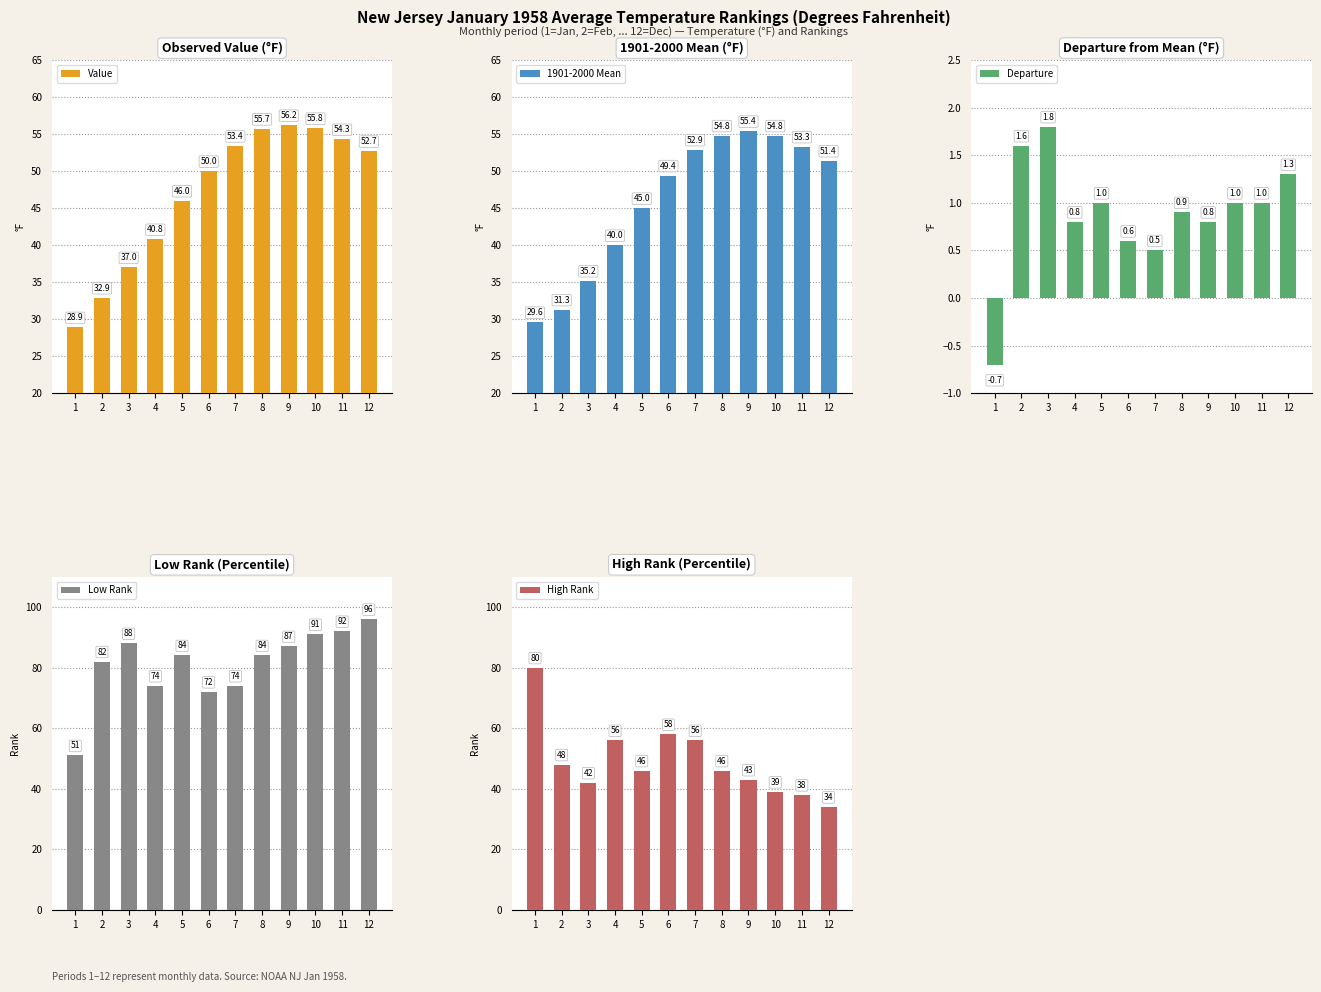

Is the value of Low Rank at 12 greater than the value of High Rank at 1?

Yes